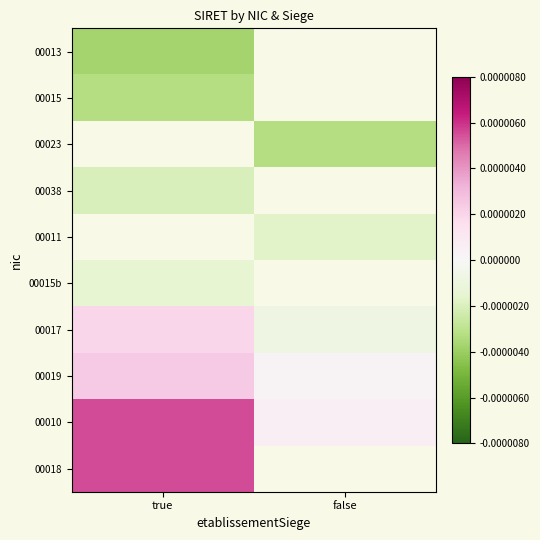

Where is 00015 nearest to the value 0?

true